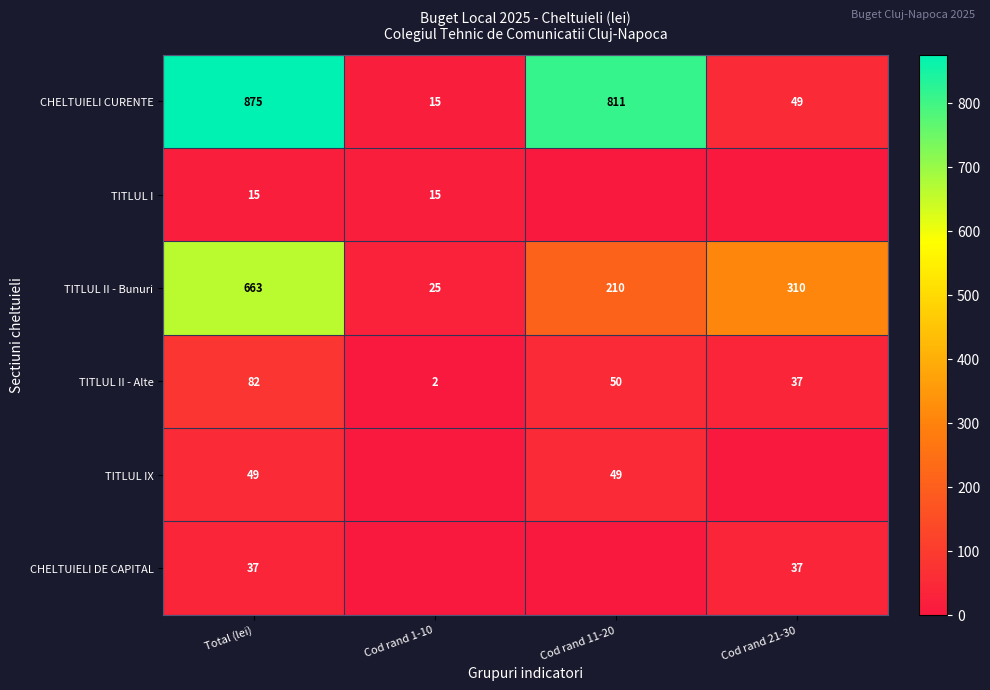

What is the difference between the highest and lowest values at Total (lei)?

860